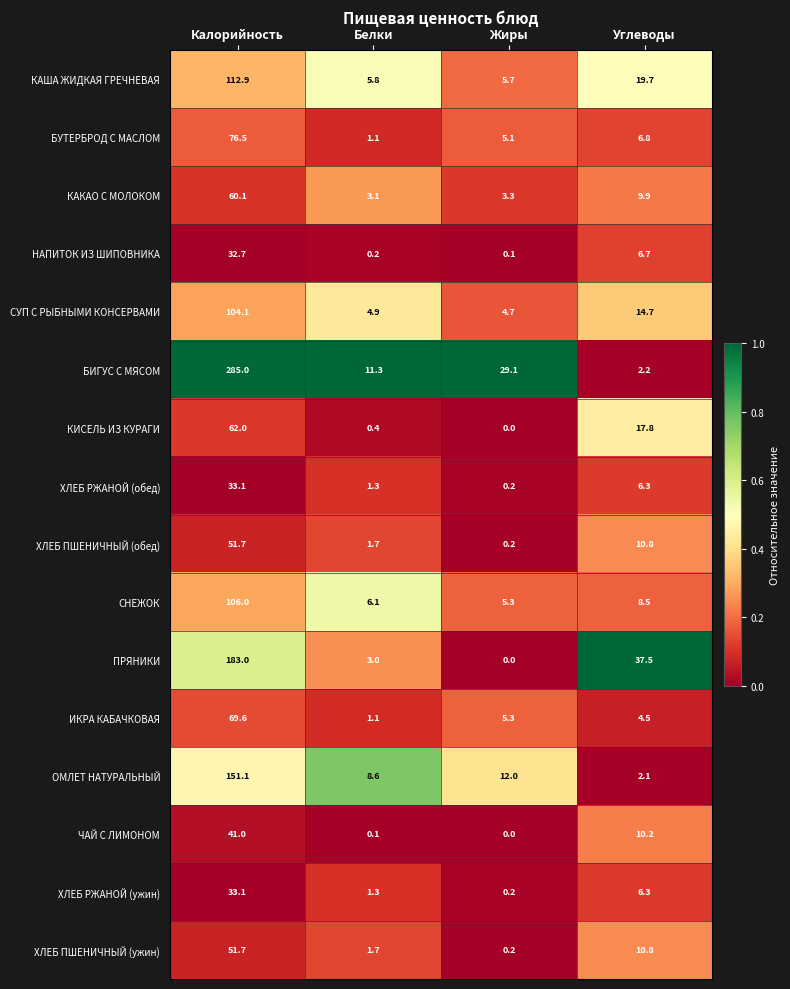

At which category does the chart reach its minimum across all series?

Жиры